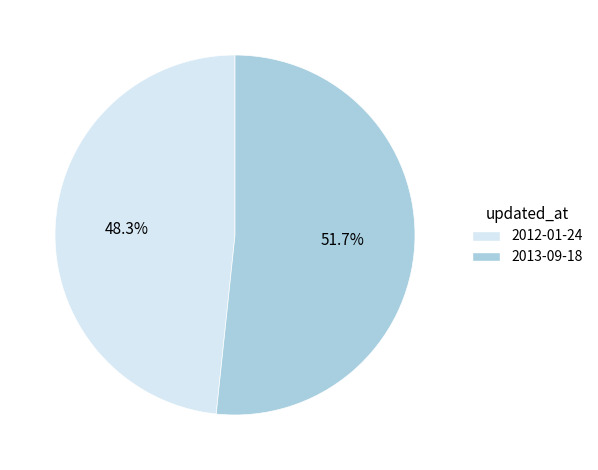

Between 2012-01-24 and 2013-09-18, which is larger?

2013-09-18